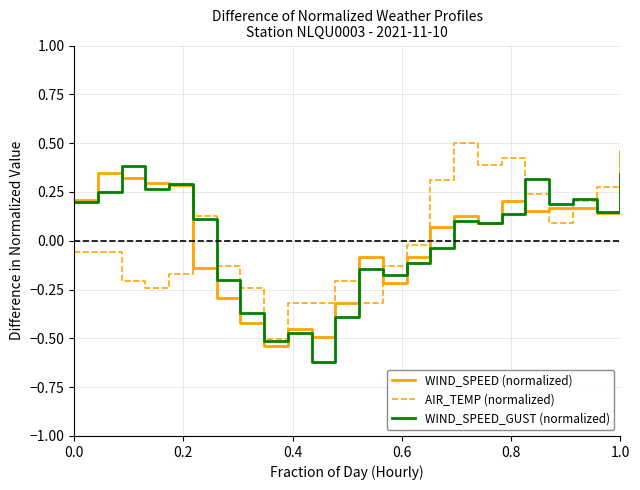

What are all the series names shown in the legend?

WIND_SPEED (normalized), AIR_TEMP (normalized), WIND_SPEED_GUST (normalized)